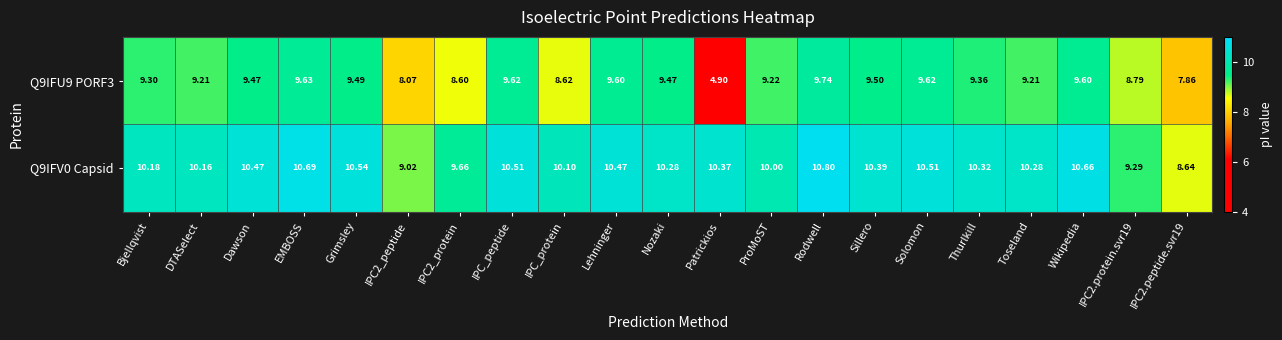

At which category is the sum across all series the highest?

Rodwell